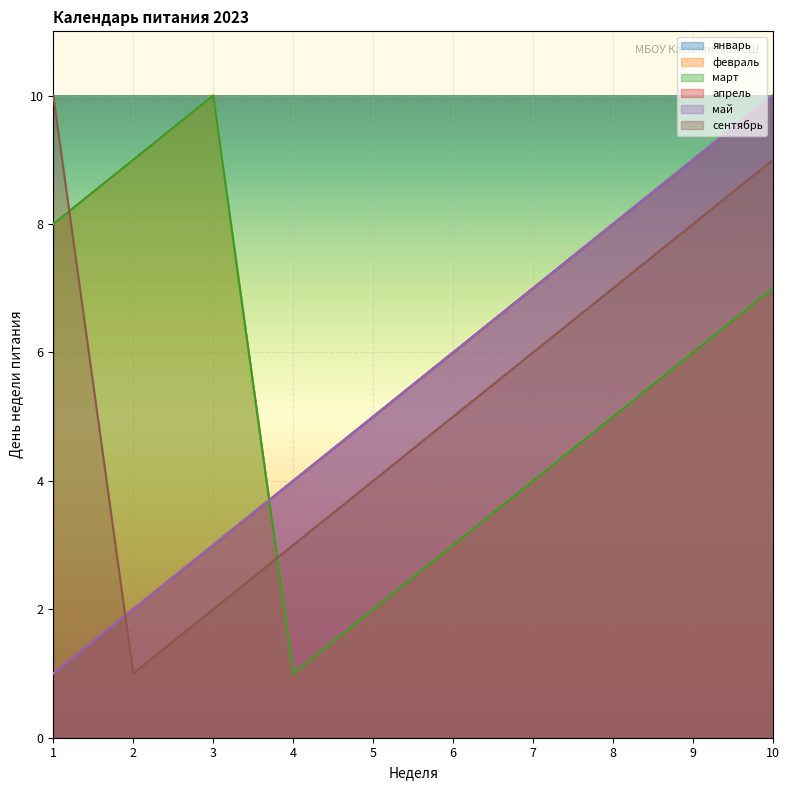

What is the sum of the январь values at 7 and 5?

12